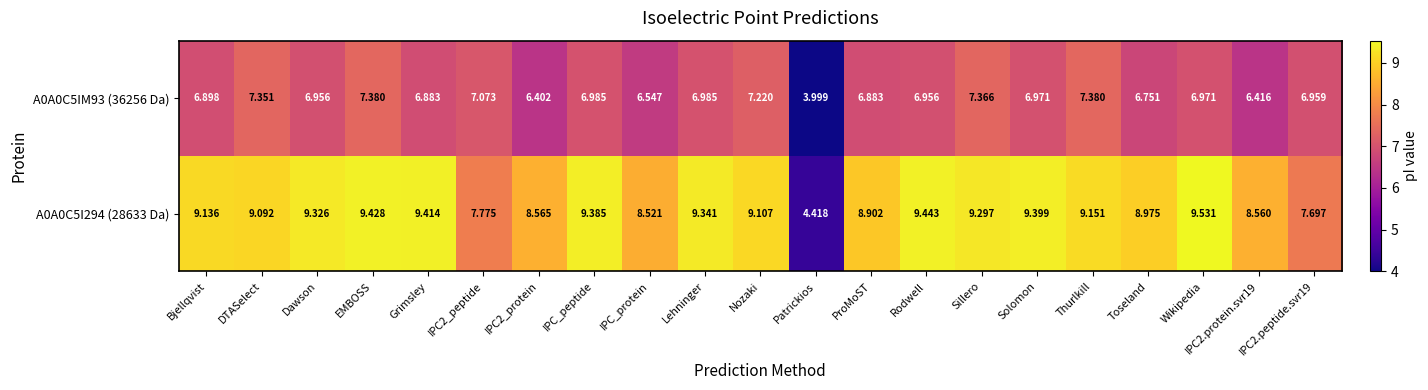

What is the maximum value shown in the chart?

9.5